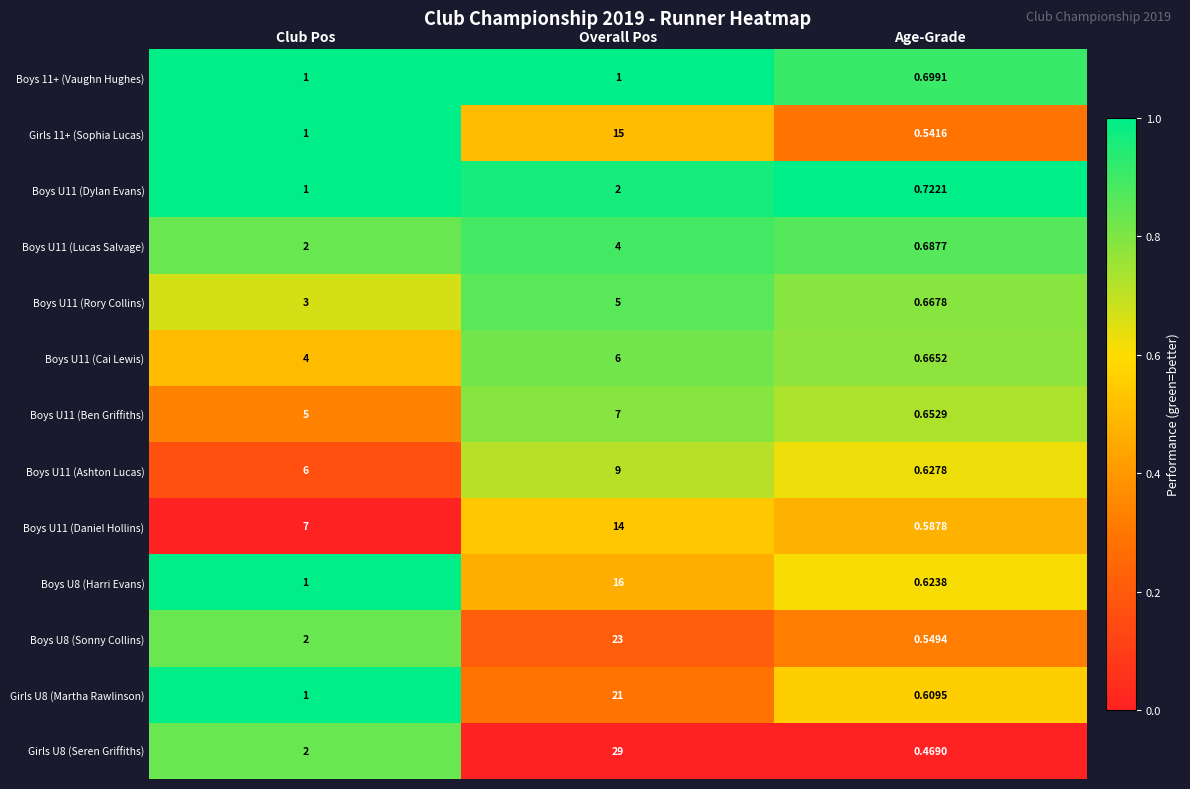

Between Club Pos and Age-Grade, which series saw the biggest shift?

Boys U11 (Daniel Hollins)